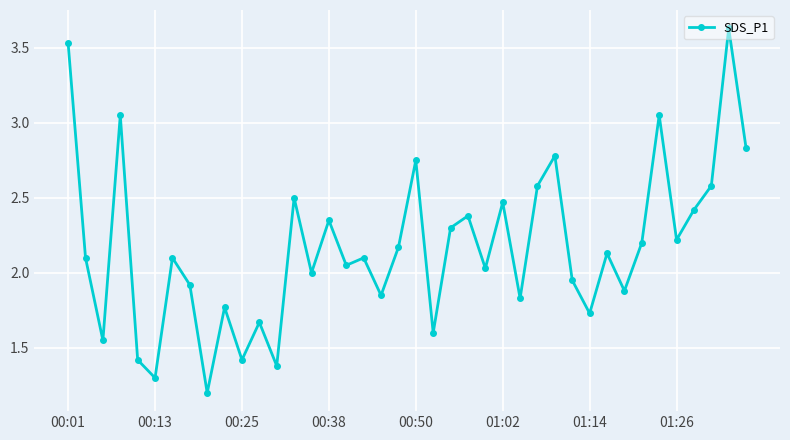

Count the number of data series in this chart.

1